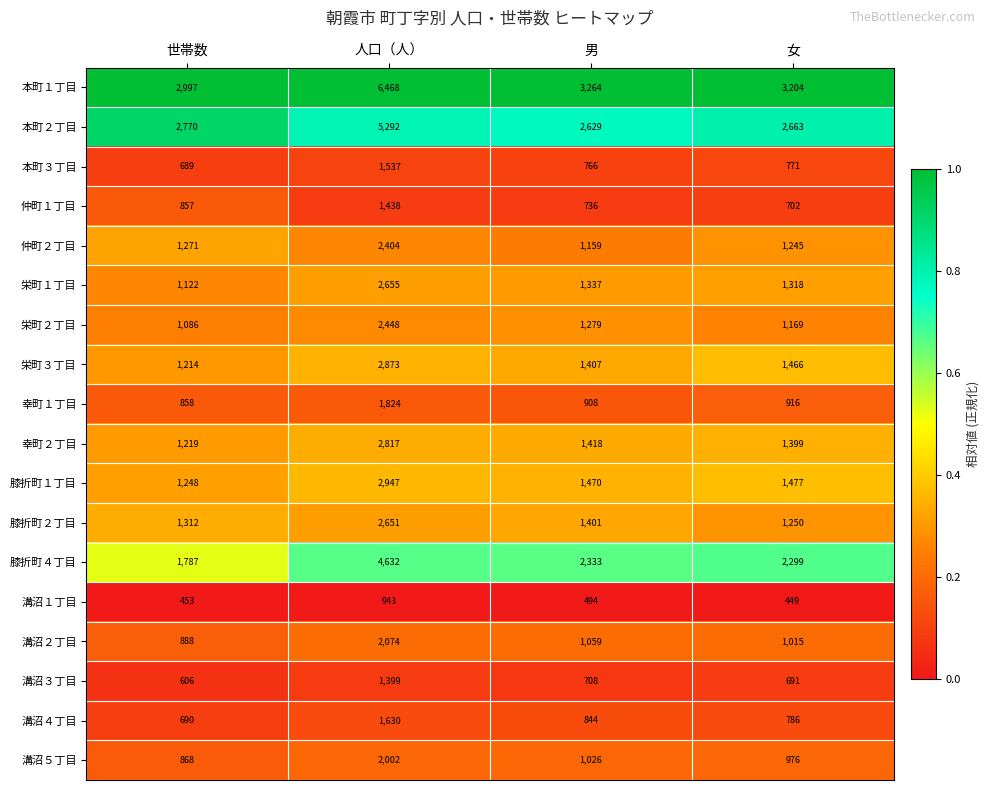

Where is 仲町１丁目 nearest to the value 1070?

世帯数